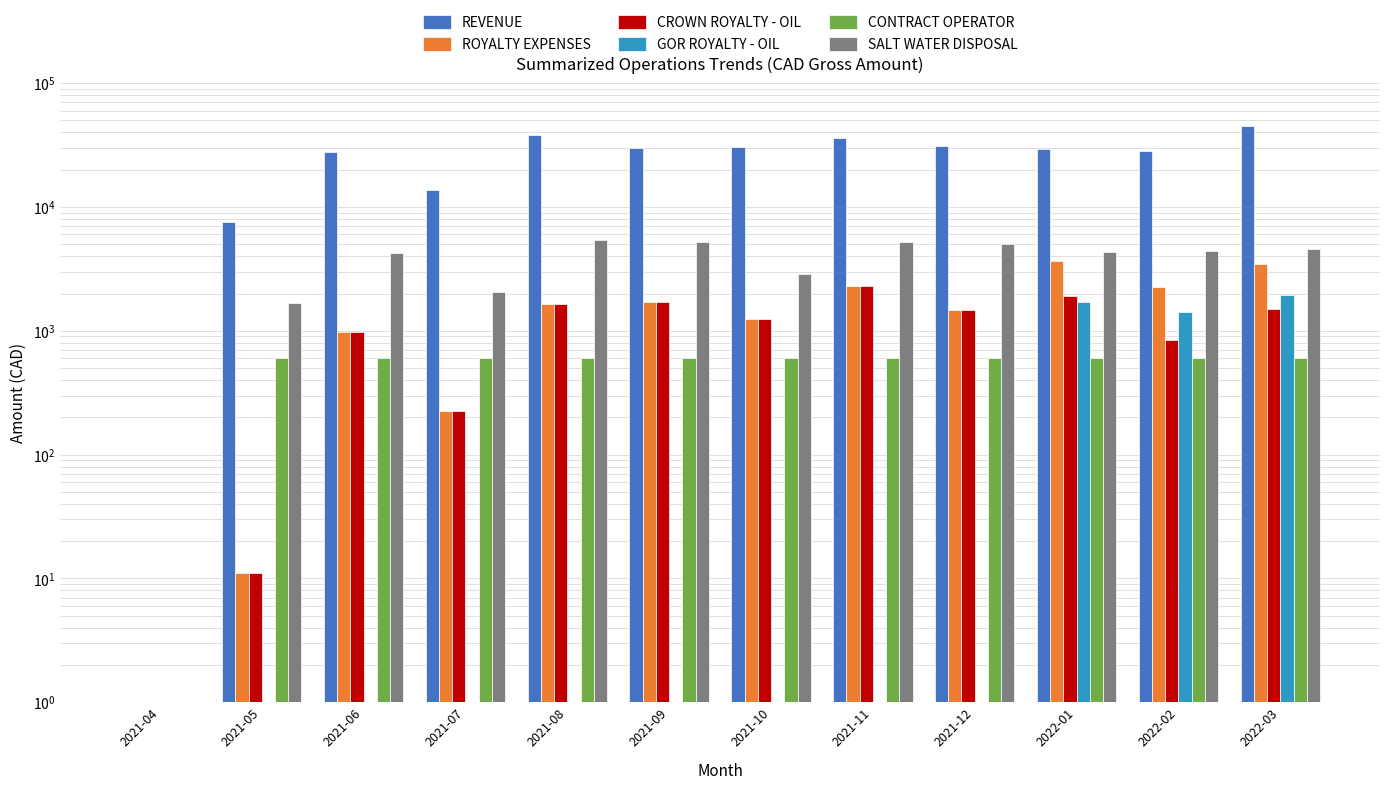

What is the difference between the highest and lowest values at 2021-06?

27636.0